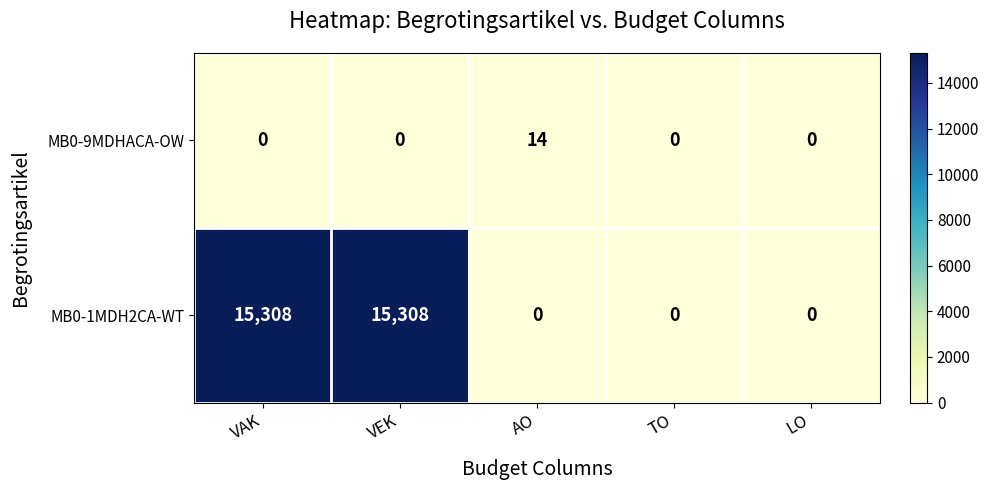

True or false: MB0-9MDHACA-OW has a value of 8 at VEK.

False